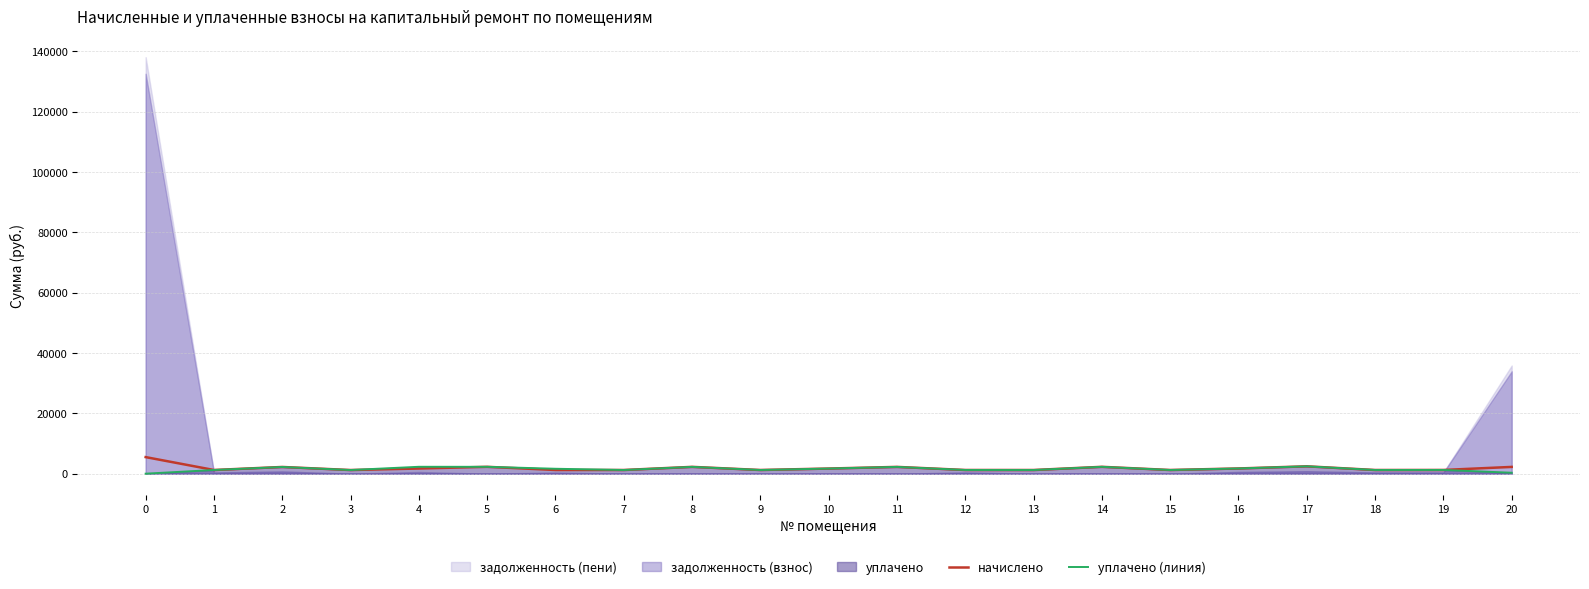

True or false: начислено and уплачено (линия) cross at least once.

False